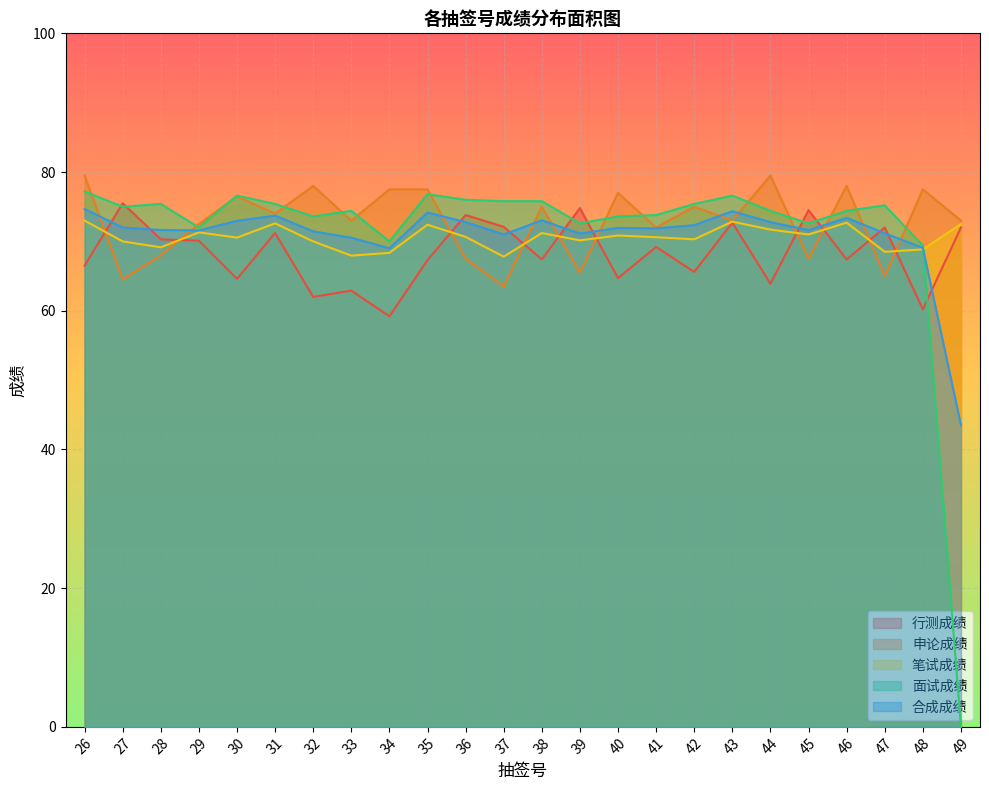

How many interior local peaks does the 行测成绩 series have?

9